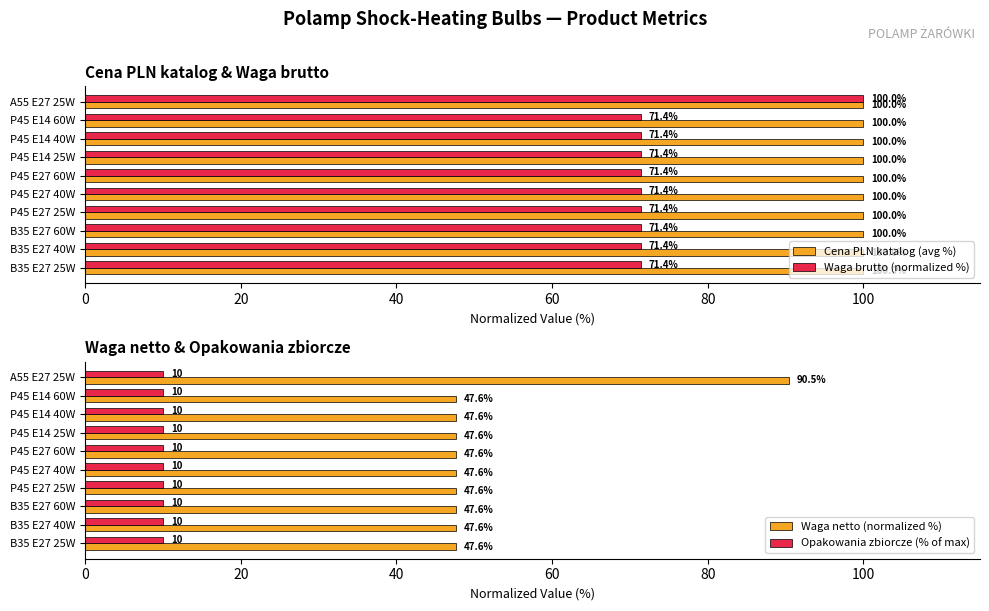

How many bars are there in each group?

4